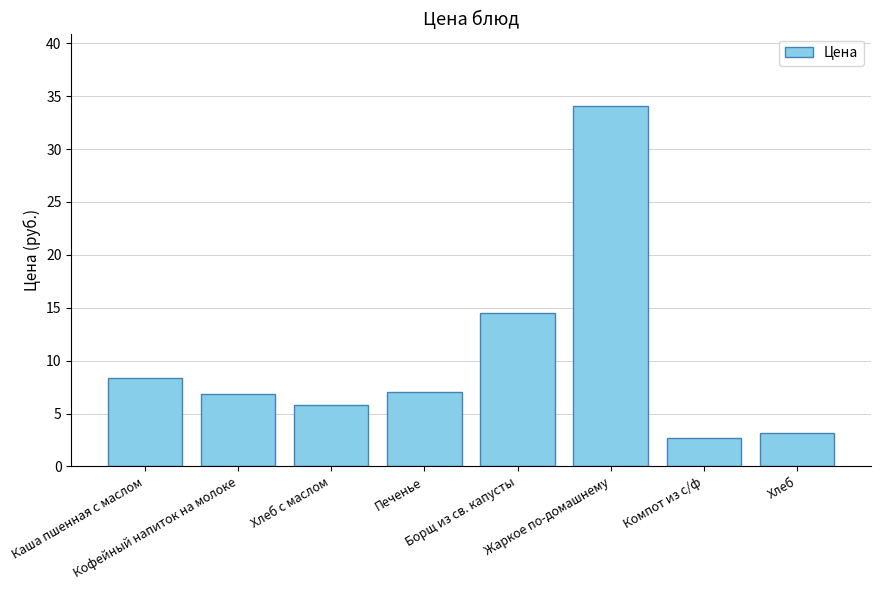

Which has a higher value, Каша пшенная с маслом or Хлеб?

Каша пшенная с маслом